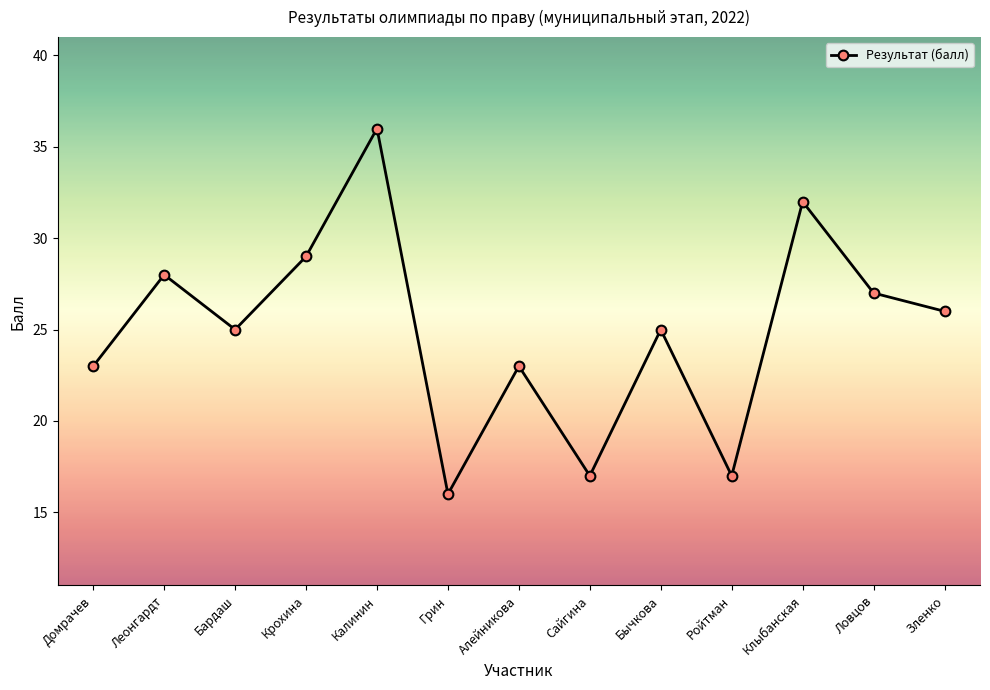

What is the change in value from Сайгина to Бычкова?

+8